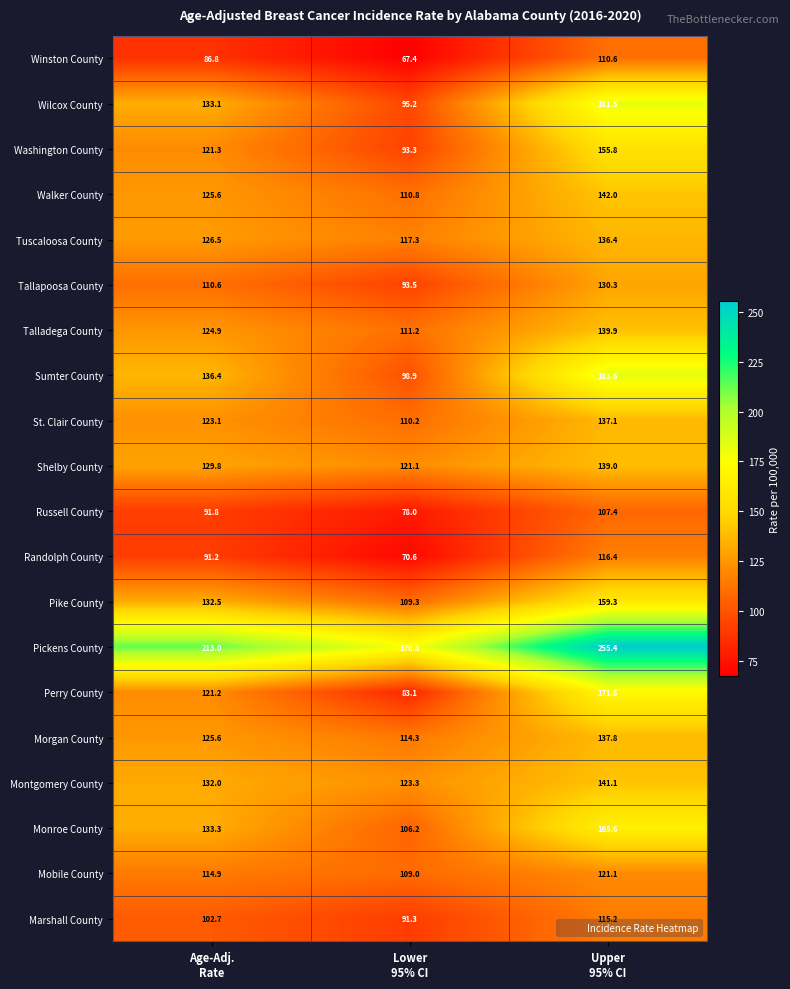

What is the difference between the maximum and second lowest values in the Monroe County series?

32.3